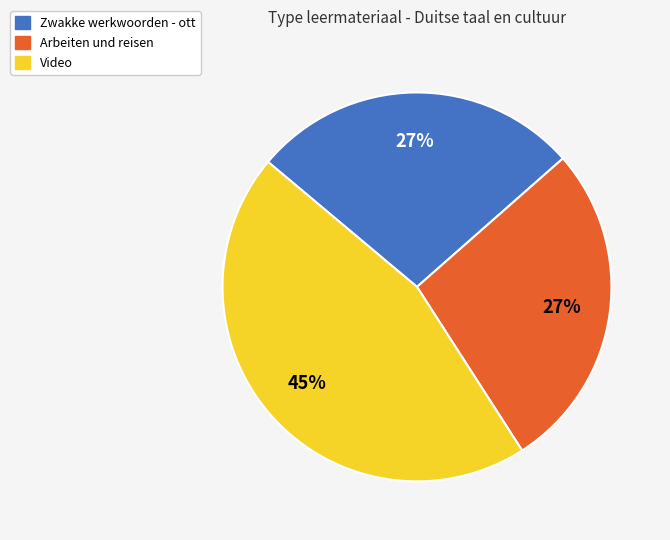

Which category has the biggest portion of the pie?

Video